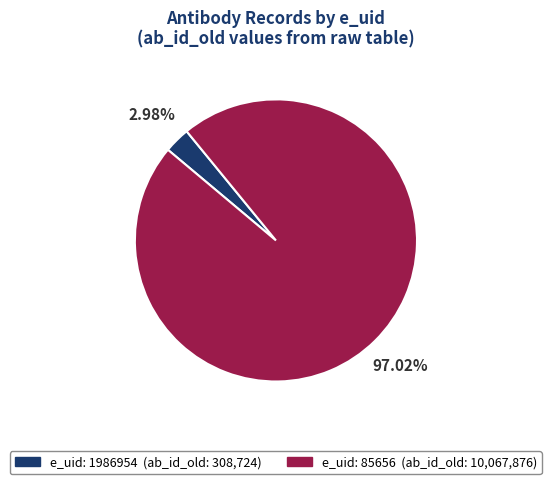

Does any single category account for the majority?

Yes